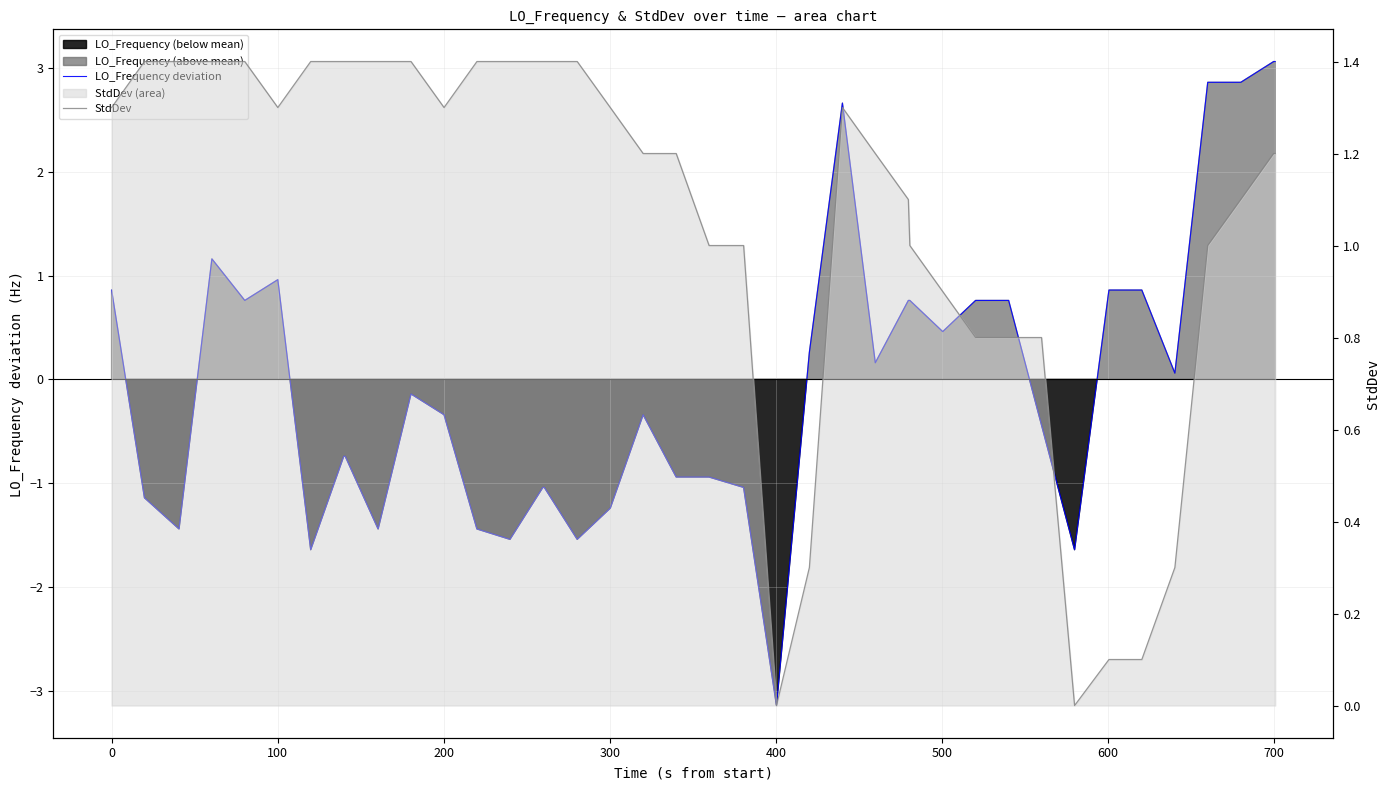

Is the value of LO_Frequency deviation at −100 greater than the value of StdDev at 33?

Yes